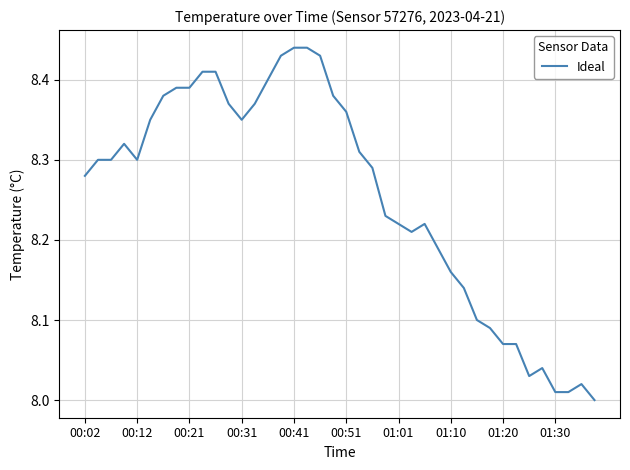

How many lines are shown in the chart?

1